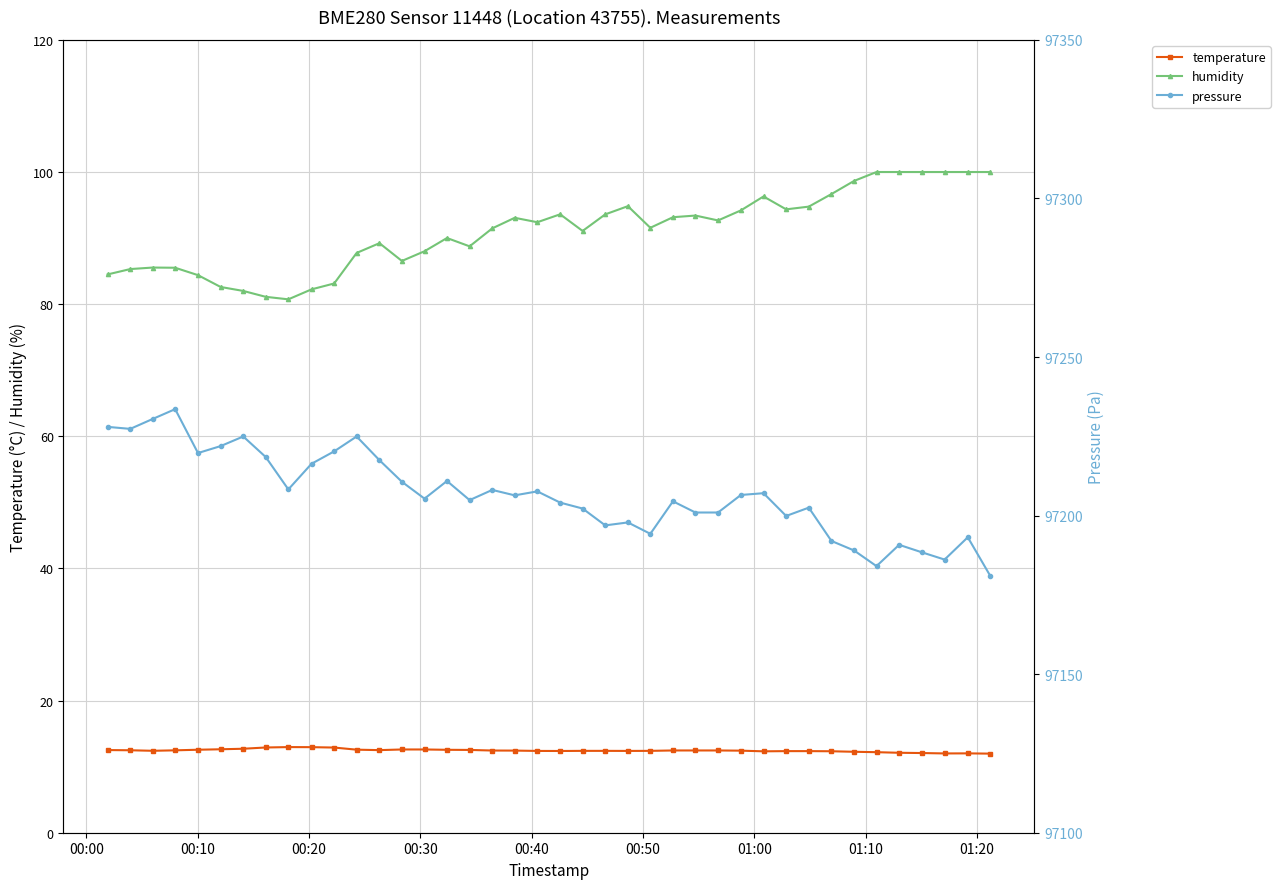

Rank the series by their maximum value, from highest to lowest.

pressure, humidity, temperature